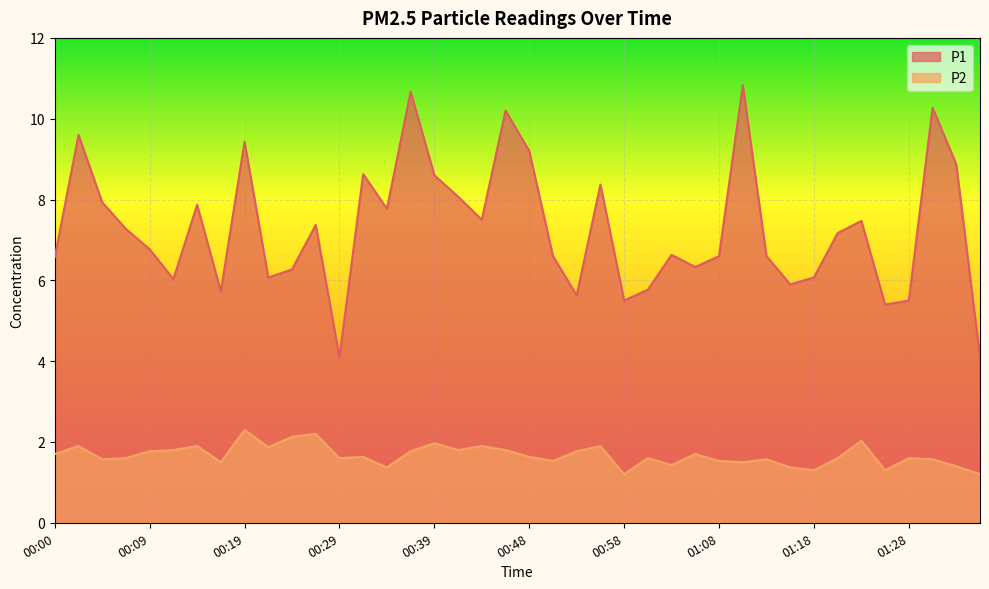

What are all the series names shown in the legend?

P1, P2